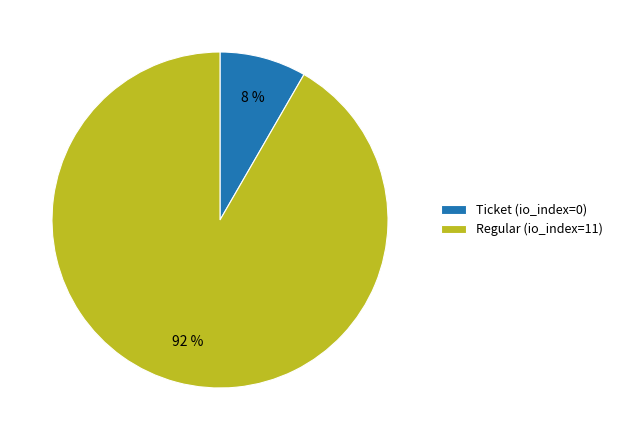

What is the smallest slice in the pie chart?

Ticket (io_index=0)